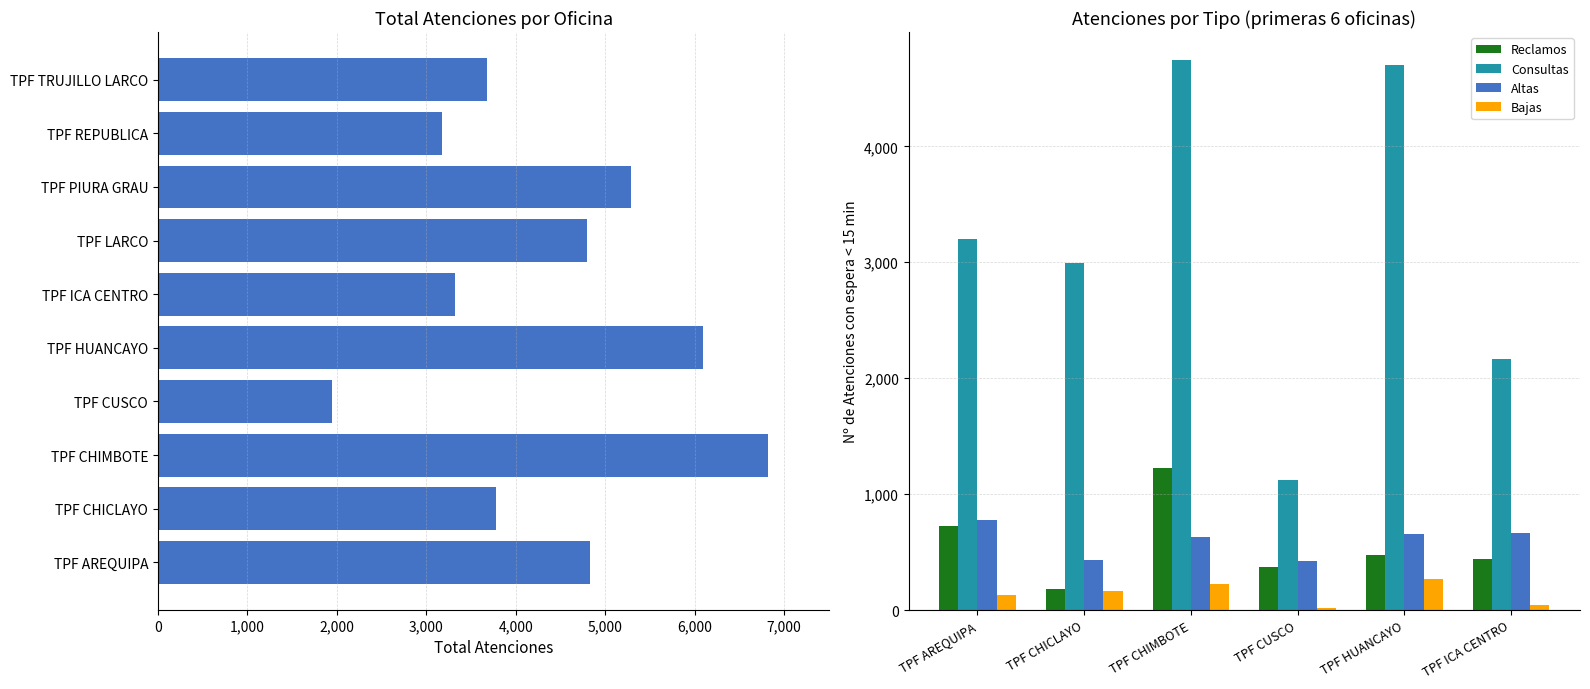

Is the value of Bajas at TPF AREQUIPA greater than the value of Consultas at TPF ICA CENTRO?

No